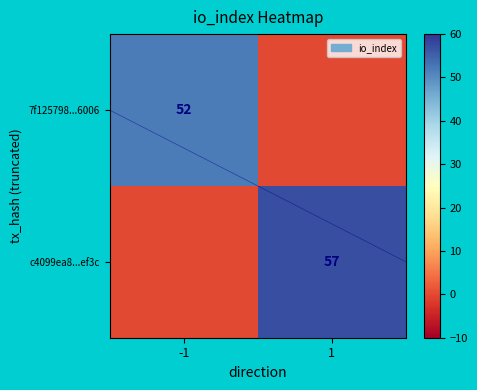

Which has a higher value, 1 or -1?

-1